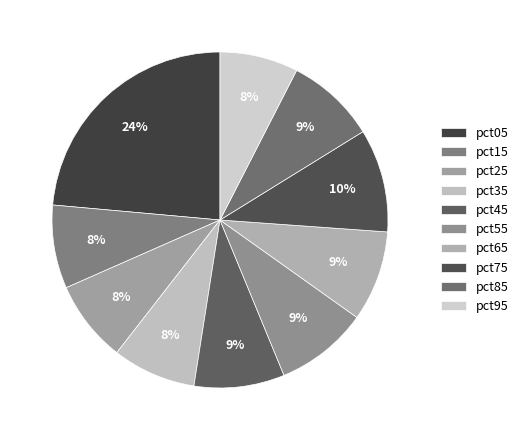

To the nearest percent, what is the difference between the pct85 and pct75 slice percentages?

1%